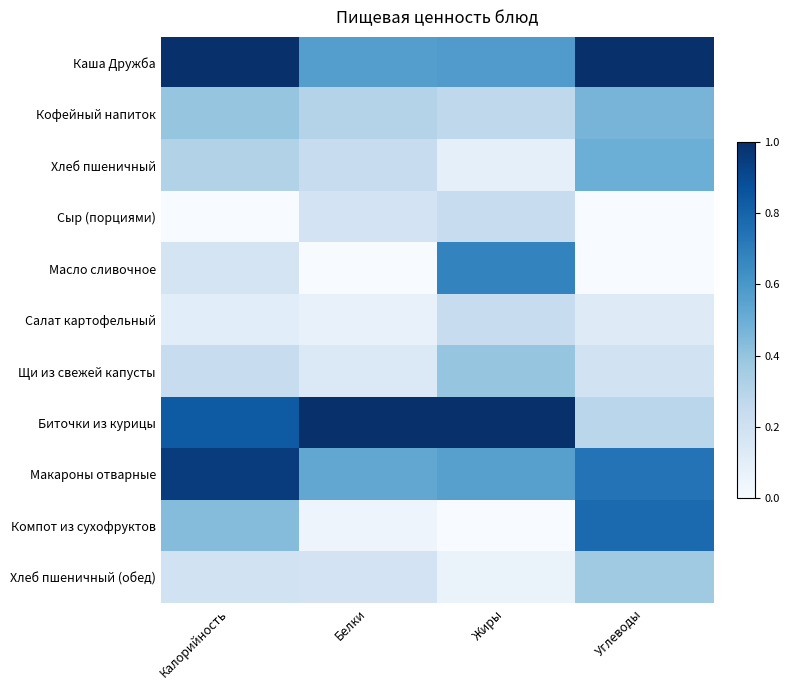

Reading left to right, transcribe all the data shown in this chart.

Каша Дружба: Калорийность=1.0	Белки=0.6	Жиры=0.6	Углеводы=1.0
Кофейный напиток: Калорийность=0.4	Белки=0.3	Жиры=0.3	Углеводы=0.5
Хлеб пшеничный: Калорийность=0.3	Белки=0.2	Жиры=0.1	Углеводы=0.5
Сыр (порциями): Калорийность=0.0	Белки=0.2	Жиры=0.2	Углеводы=0.0
Масло сливочное: Калорийность=0.2	Белки=0.0	Жиры=0.7	Углеводы=0.0
Салат картофельный: Калорийность=0.1	Белки=0.1	Жиры=0.2	Углеводы=0.1
Щи из свежей капусты: Калорийность=0.2	Белки=0.1	Жиры=0.4	Углеводы=0.2
Биточки из курицы: Калорийность=0.8	Белки=1.0	Жиры=1.0	Углеводы=0.3
Макароны отварные: Калорийность=1.0	Белки=0.5	Жиры=0.6	Углеводы=0.7
Компот из сухофруктов: Калорийность=0.4	Белки=0.0	Жиры=0.0	Углеводы=0.8
Хлеб пшеничный (обед): Калорийность=0.2	Белки=0.2	Жиры=0.1	Углеводы=0.4